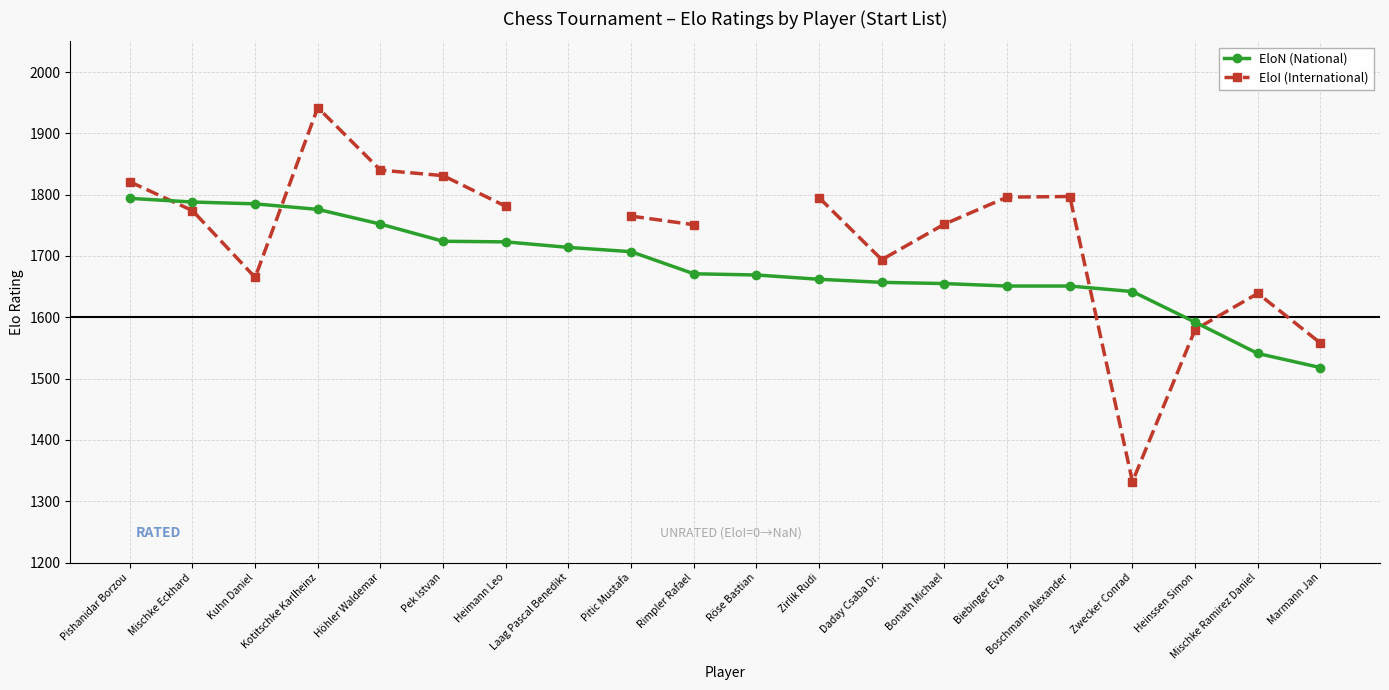

At which label is EloN (National) closest to 1656?

Daday Csaba Dr.